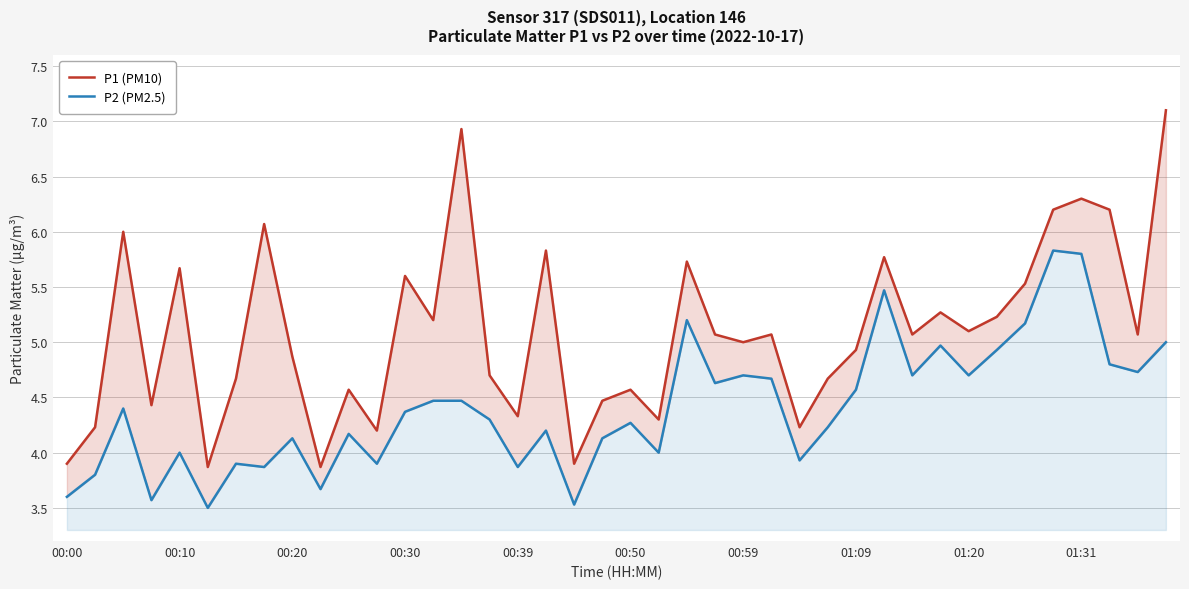

True or false: P2 (PM2.5) and P1 (PM10) intersect in this chart.

False